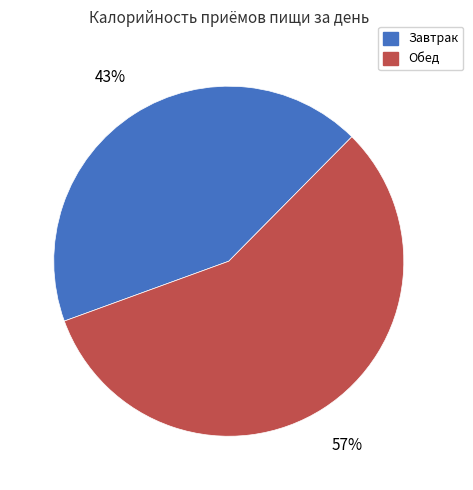

Rank the categories by value from highest to lowest.

Обед, Завтрак